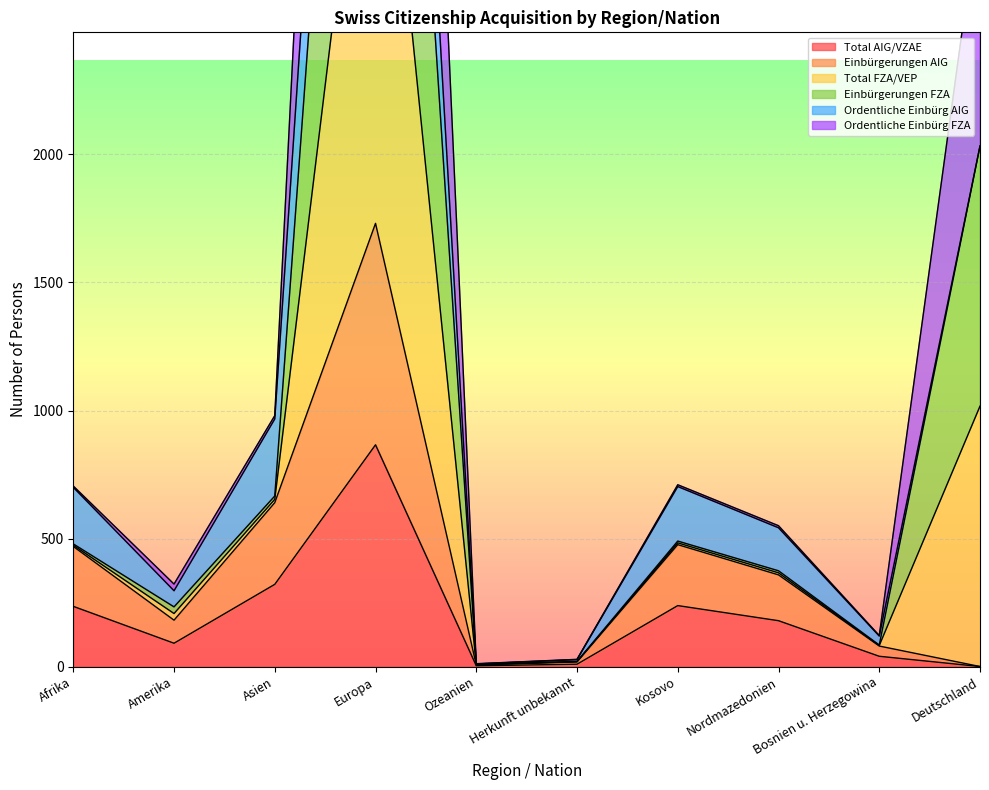

Which category has the highest value across all series?

Europa